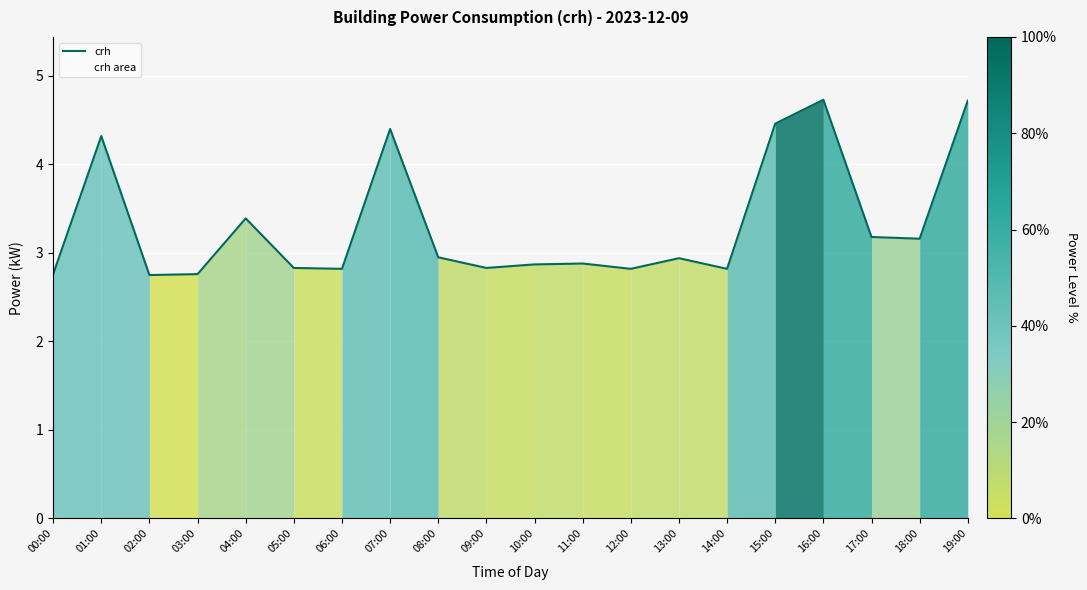

True or false: there are more than 2 points higher than both neighbors.

True